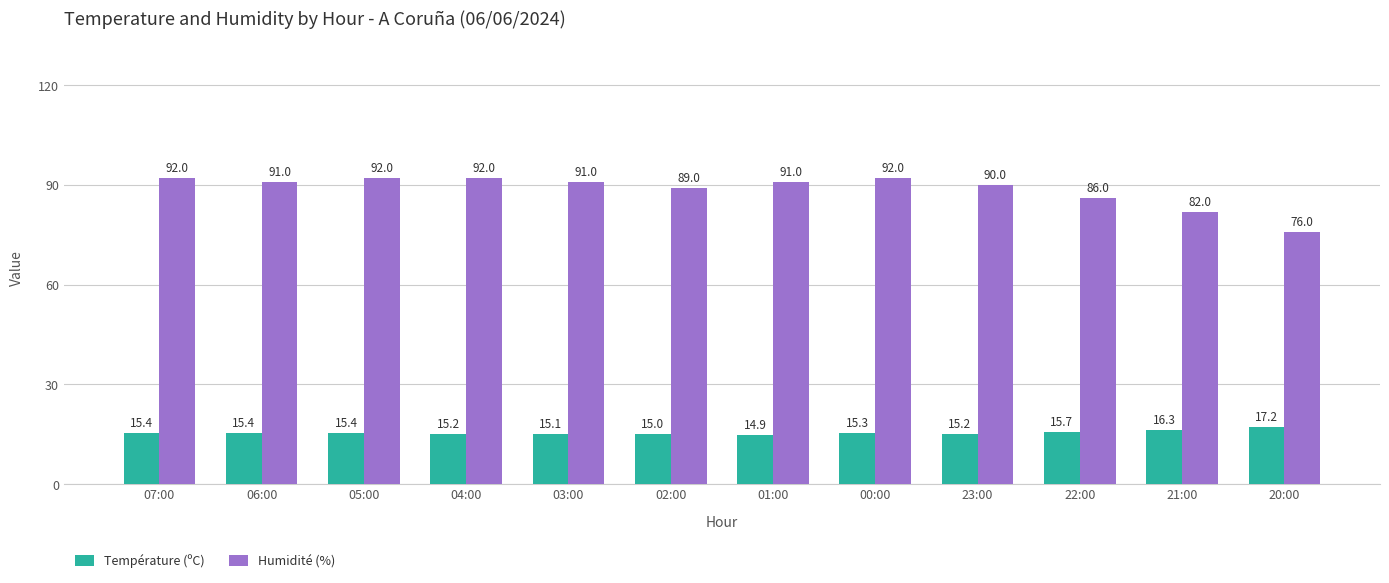

How many data points in Température (ºC) are less than 15?

1